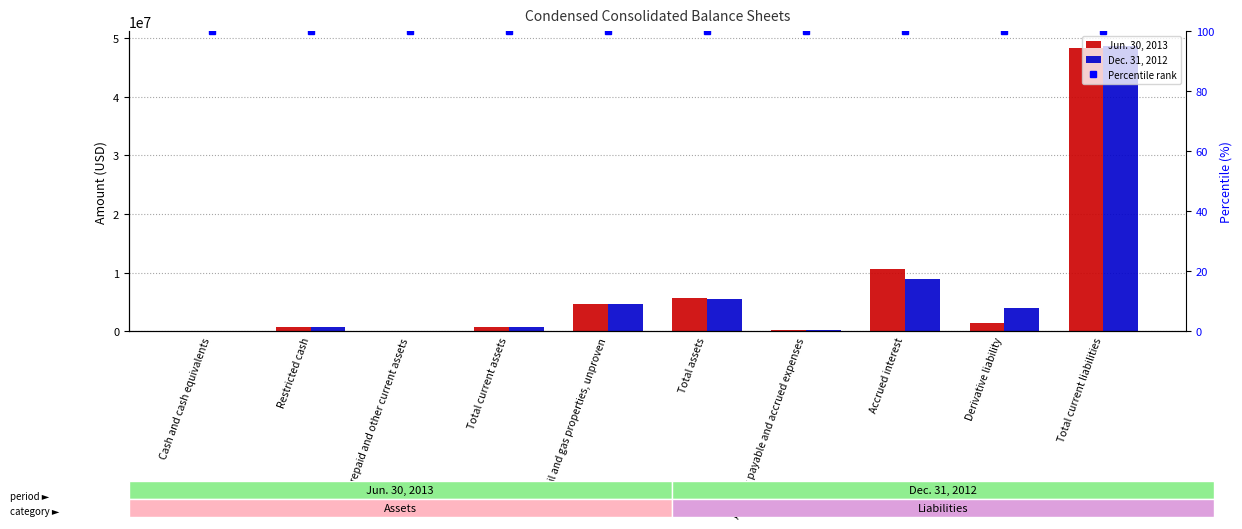

Is the value of Jun. 30, 2013 at Cash and cash equivalents greater than the value of Dec. 31, 2012 at Derivative liability?

No